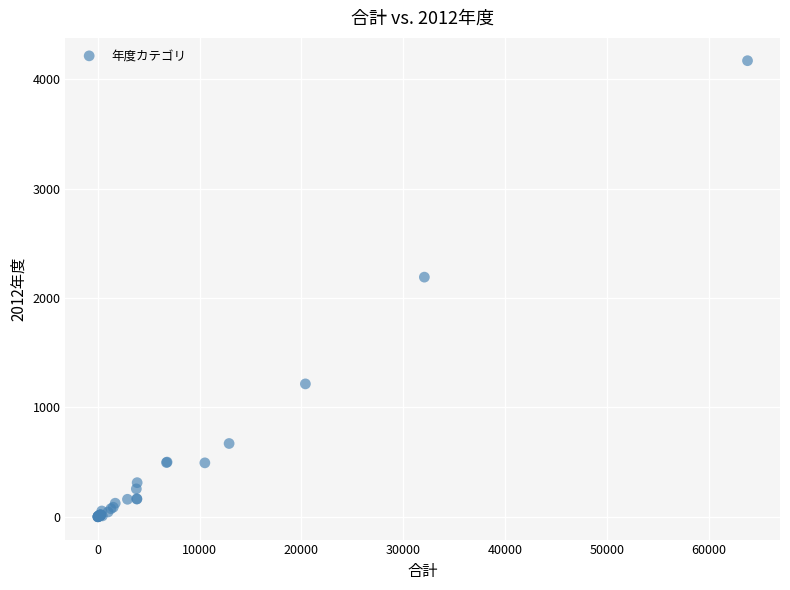

What Y value in the scatter plot is closest to 2085?

2191